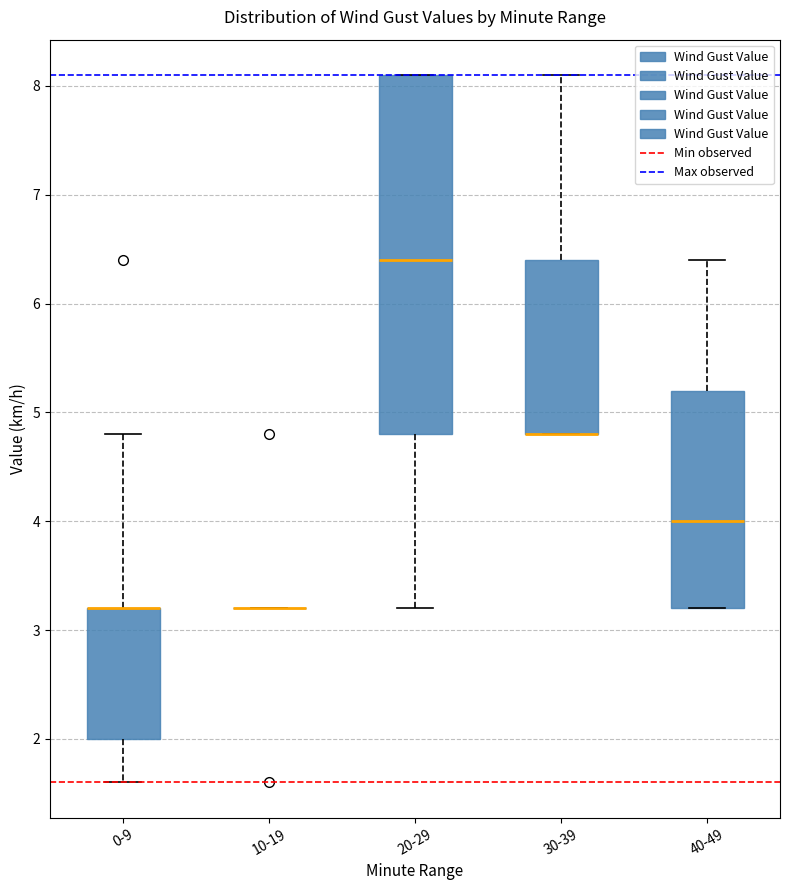

Reading left to right, transcribe this box plot: for each box, give where its median line is, the range the box spans, and where its two whiskers end, as read against the y-axis. The values are not printed on the chart, so give them approximately, as read against the axis.

0-9: median 3.2 (drawn on the box's upper edge), box 2.0 to 3.2, whiskers 1.6 to 4.8
10-19: box collapsed to a line at 3.2, whiskers 3.2 to 3.2
20-29: median 6.4, box 4.8 to 8.1, whiskers 3.2 to 8.1
30-39: median 4.8 (drawn on the box's lower edge), box 4.8 to 6.4, whiskers 4.8 to 8.1
40-49: median 4.0, box 3.2 to 5.2, whiskers 3.2 to 6.4